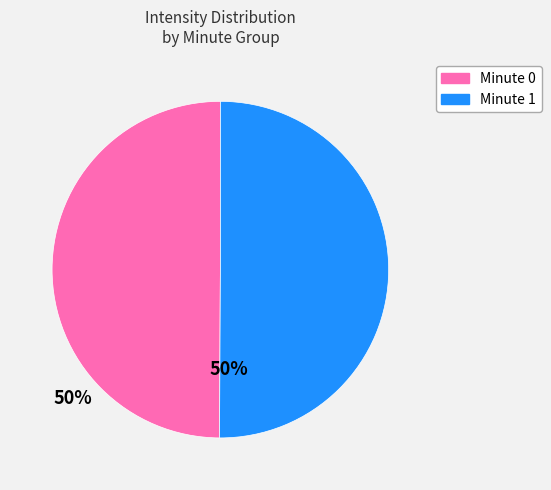

How many segments does this pie chart have?

2